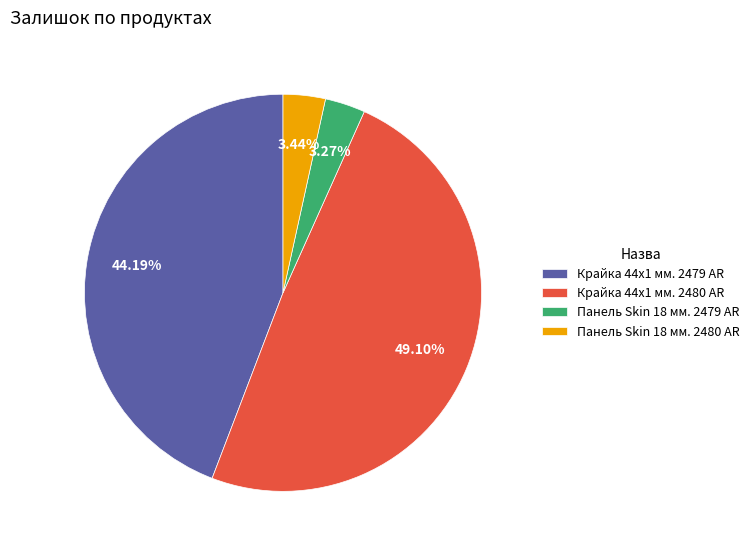

The Крайка 44x1 мм. 2479 AR slice represents 53% of the pie. True or false?

False